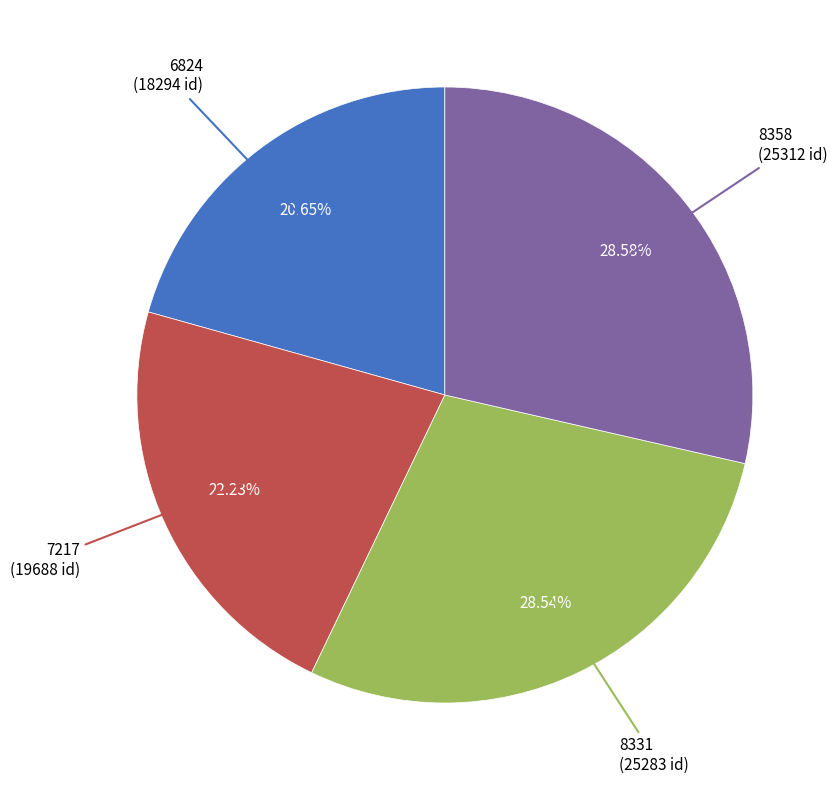

Is there a majority slice in this chart?

No